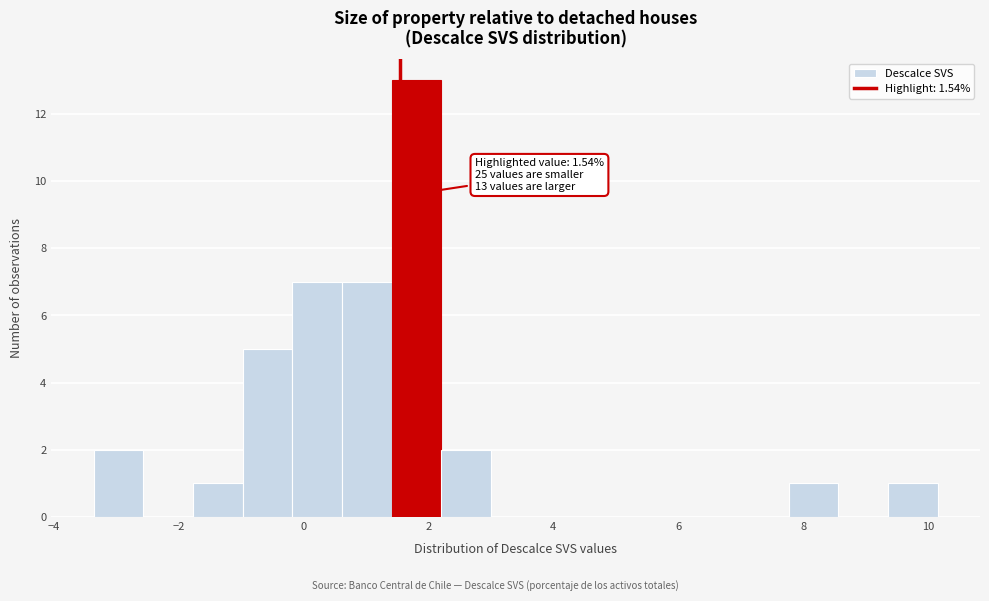

Read against the x-axis, roughly where is the centre of the tallest bar?

1.8